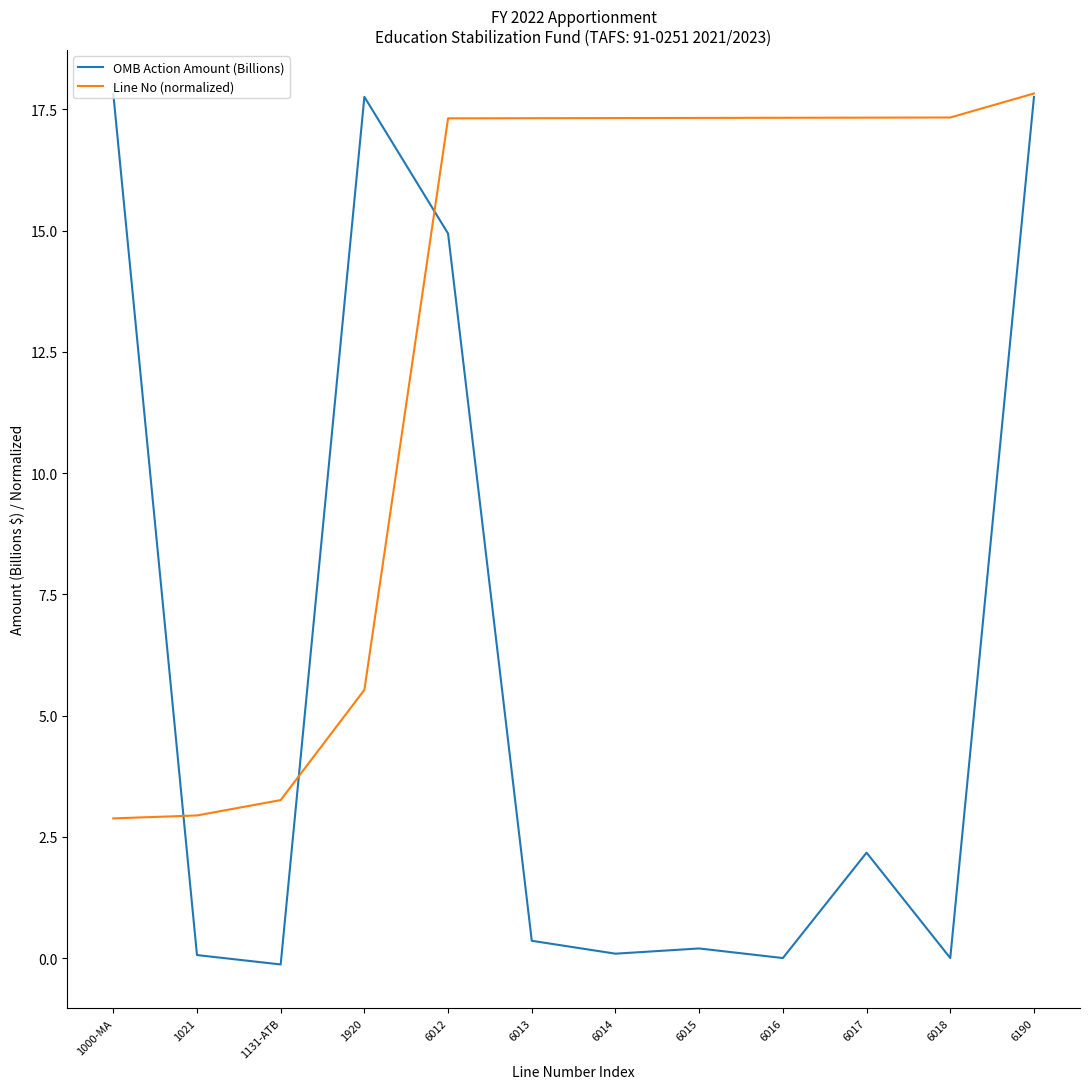

What are all the series names shown in the legend?

OMB Action Amount (Billions), Line No (normalized)